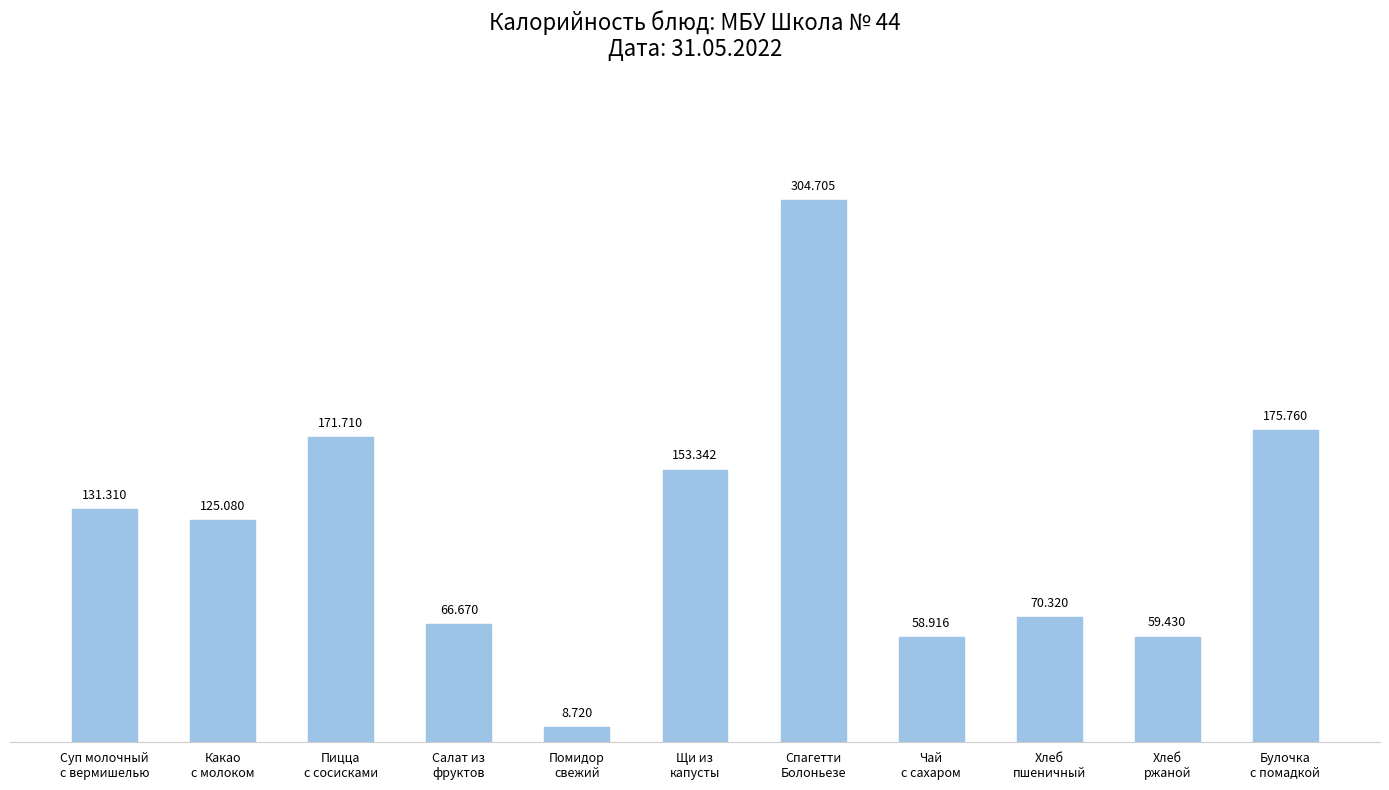

Between Суп молочный
с вермишелью and Щи из
капусты, which is larger?

Щи из
капусты